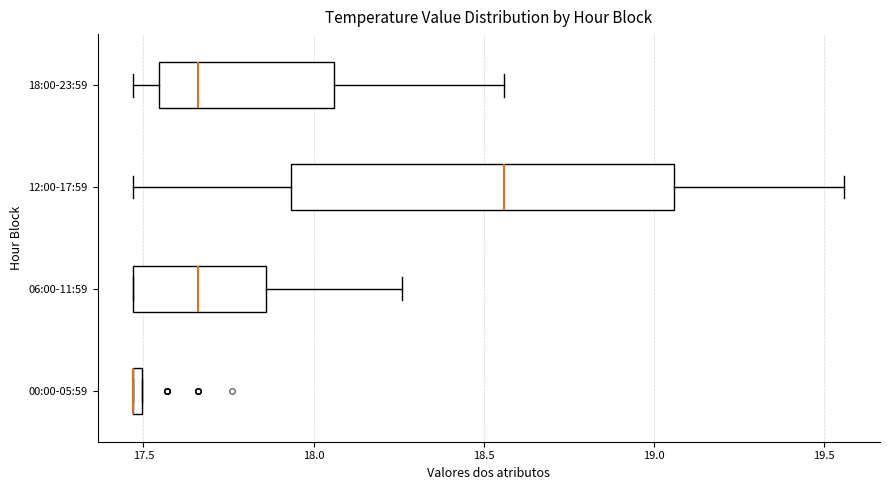

Comparing the boxes themselves (not the whiskers), which one is the widest?

12:00-17:59